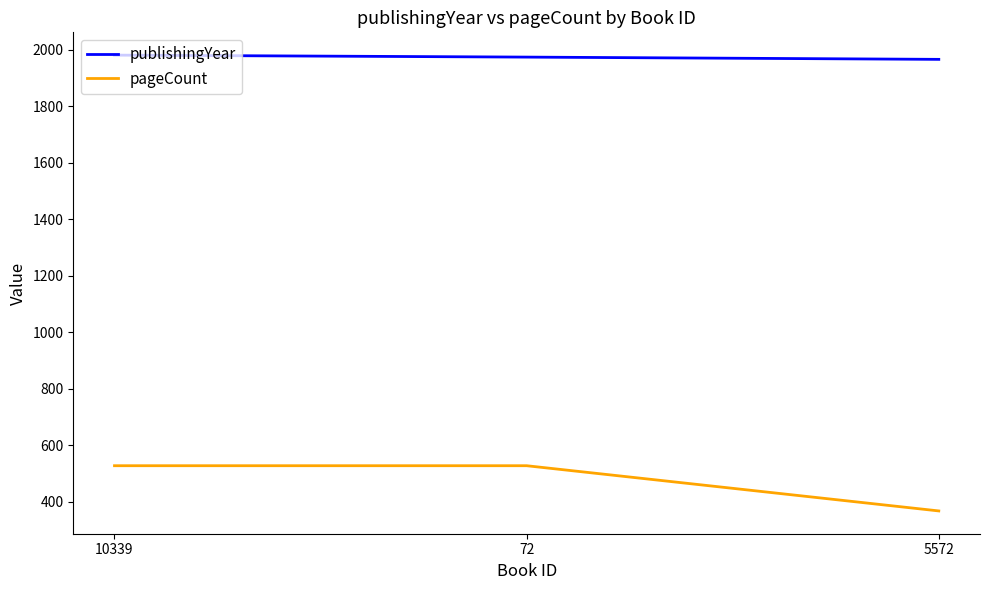

What is the spread (max minus min) of values at 10339?

1453